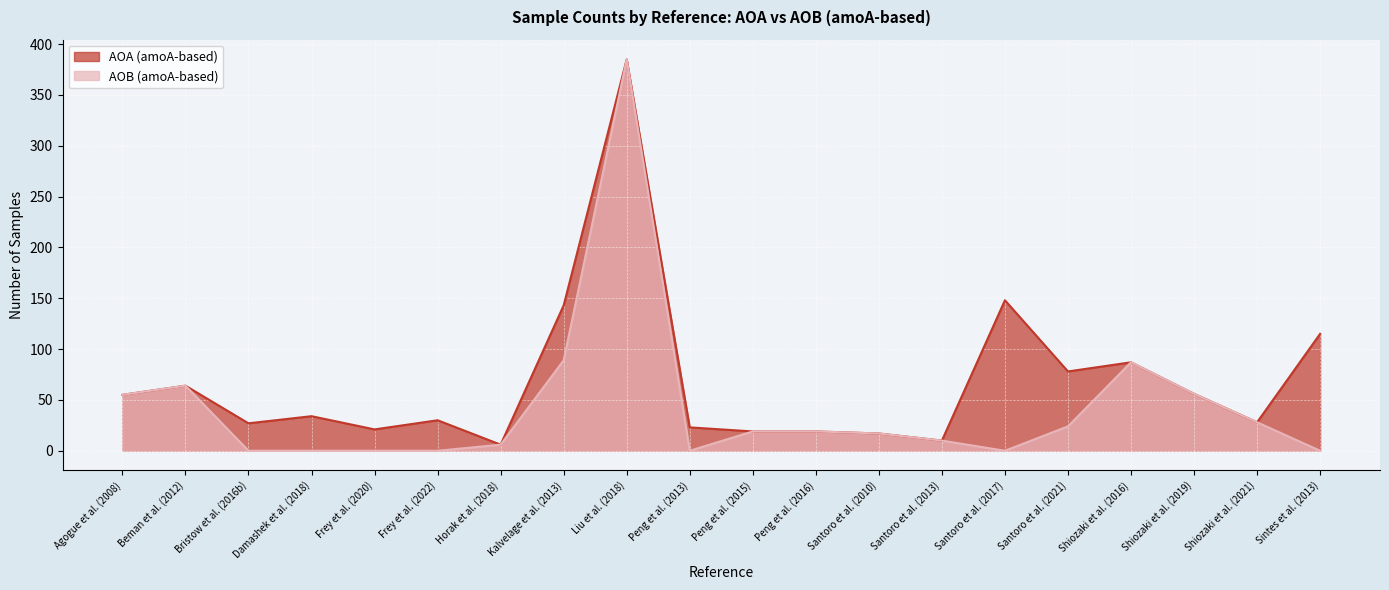

In AOB (amoA-based), how many points are higher than both neighbors (excluding endpoints)?

3